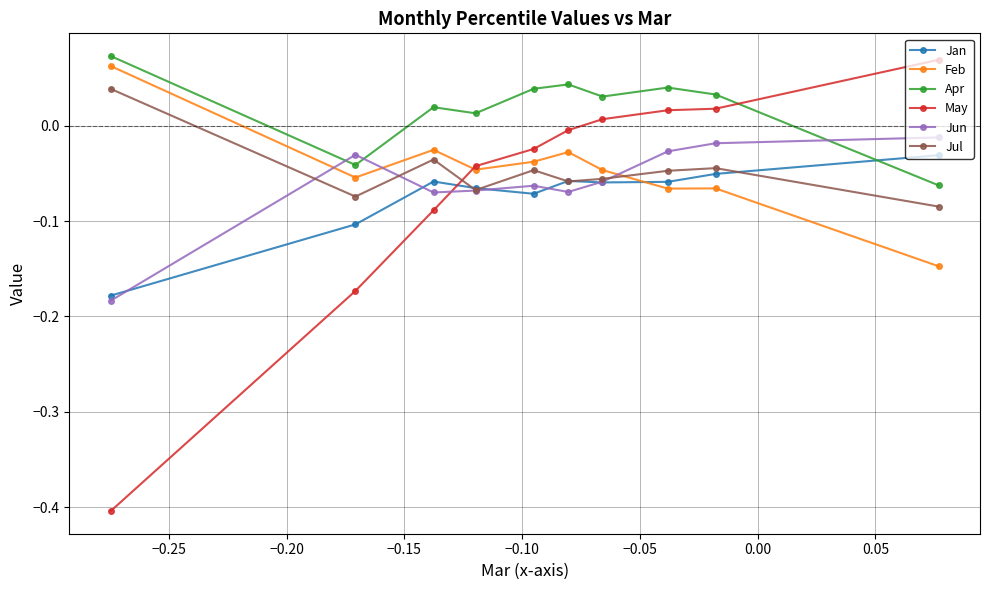

Which series has the widest spread of values?

May